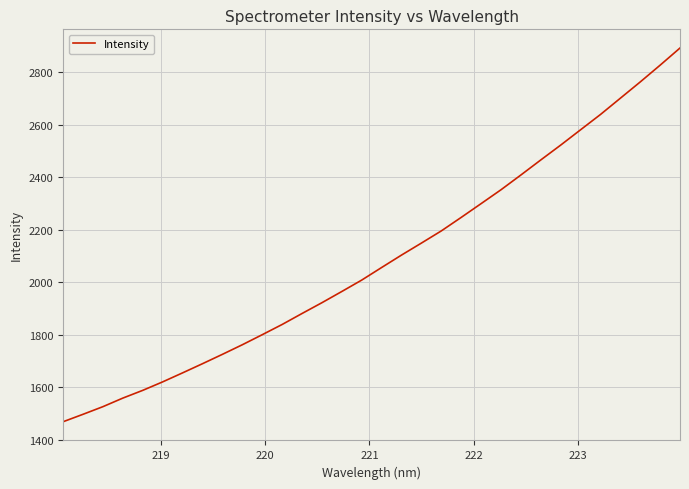

What is the smallest value displayed?

1467.8